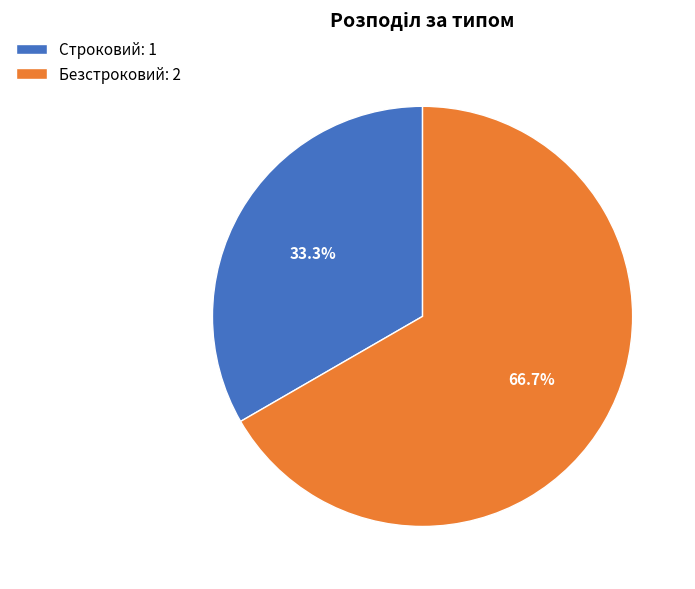

True or false: Безстроковий accounts for 67% of the total.

True